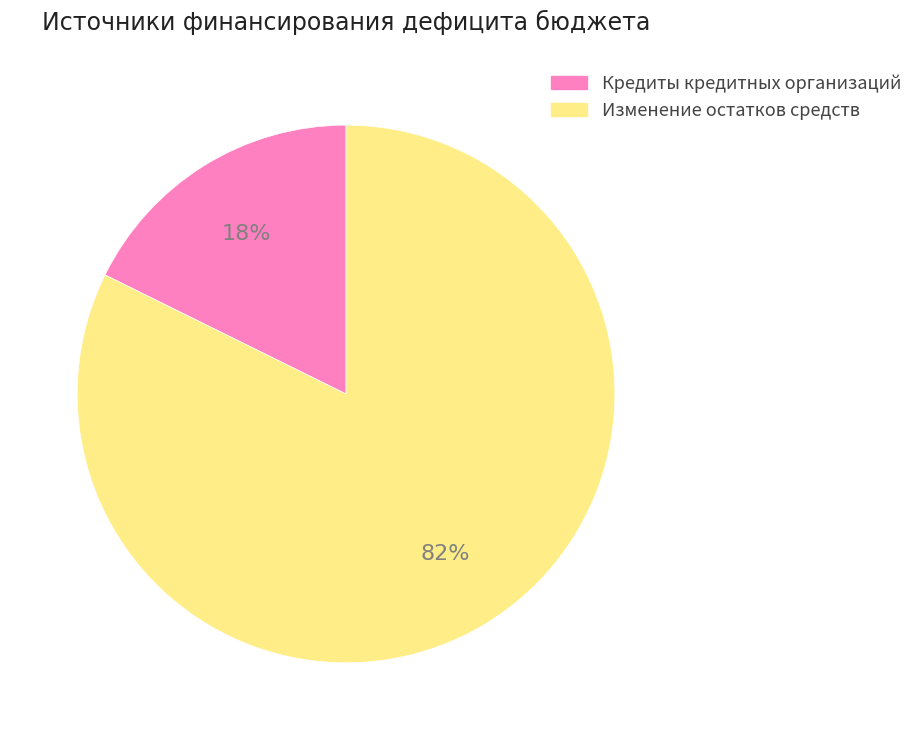

To the nearest percent, what portion does Кредиты кредитных организаций represent?

18%